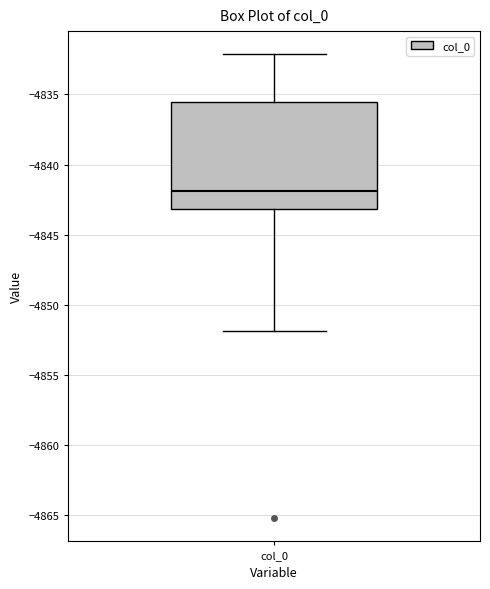

Read this box plot against the y-axis: the position of the median line, the range covered by the box, and the ends of both whiskers. The values are not printed on the chart, so give them approximately, as read against the axis.

median -4842.0, box -4843.0 to -4835.5, whiskers -4852.0 to -4832.0